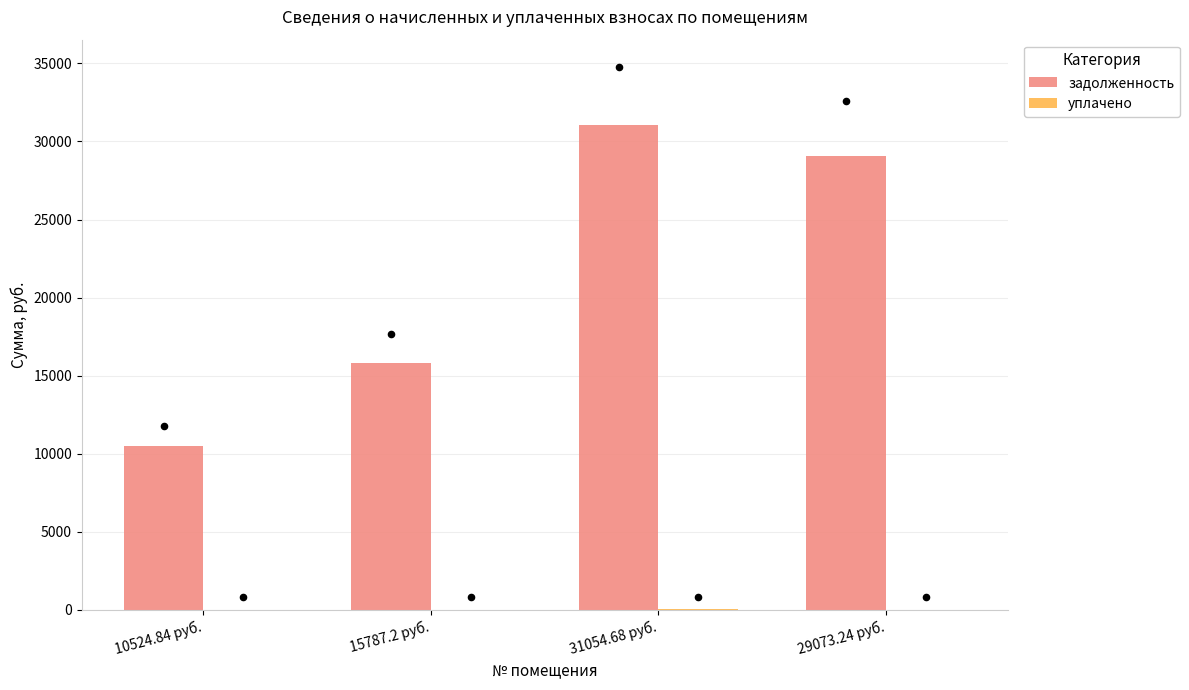

What are all the series names shown in the legend?

задолженность, уплачено